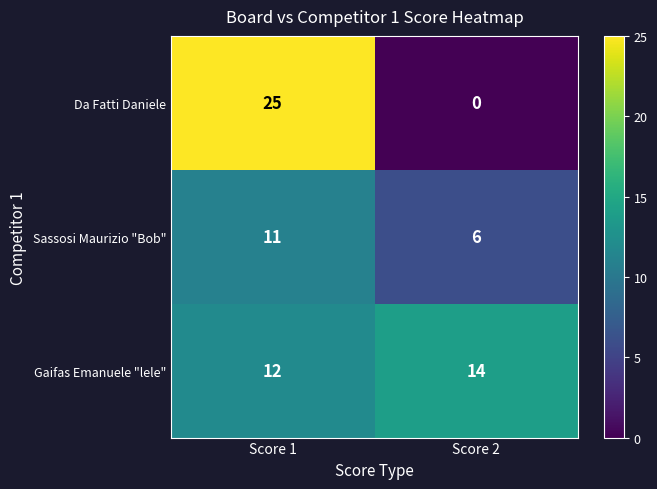

What is the difference between the Da Fatti Daniele values at Score 2 and Score 1?

25